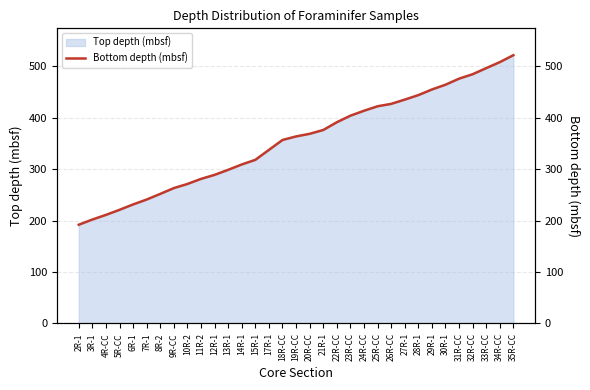

The chart shows a value of 376.1 at 21R-1. True or false?

True